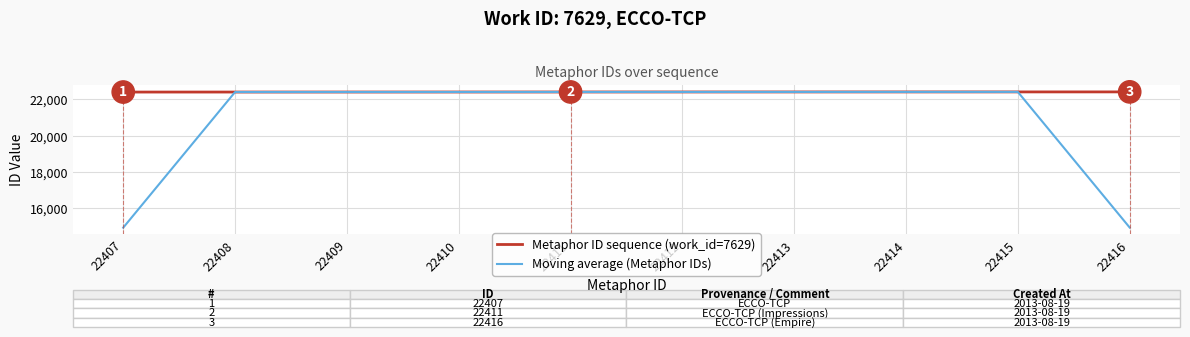

Is this an area chart (filled region under the line)?

No